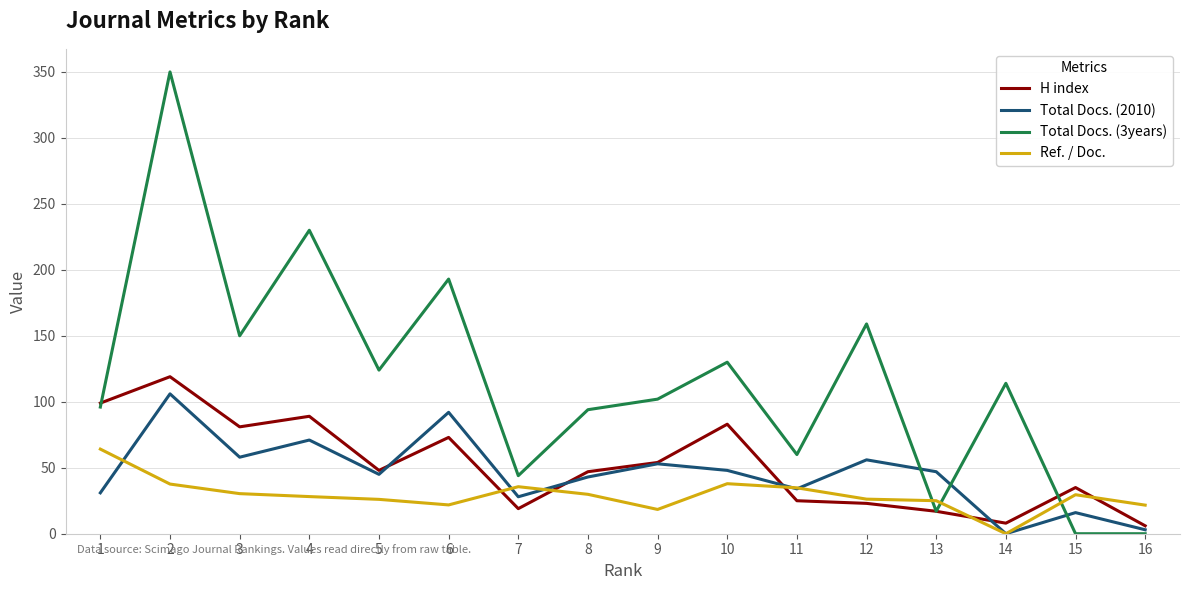

What is the sum of the Ref. / Doc. values at 3 and 9?

48.8